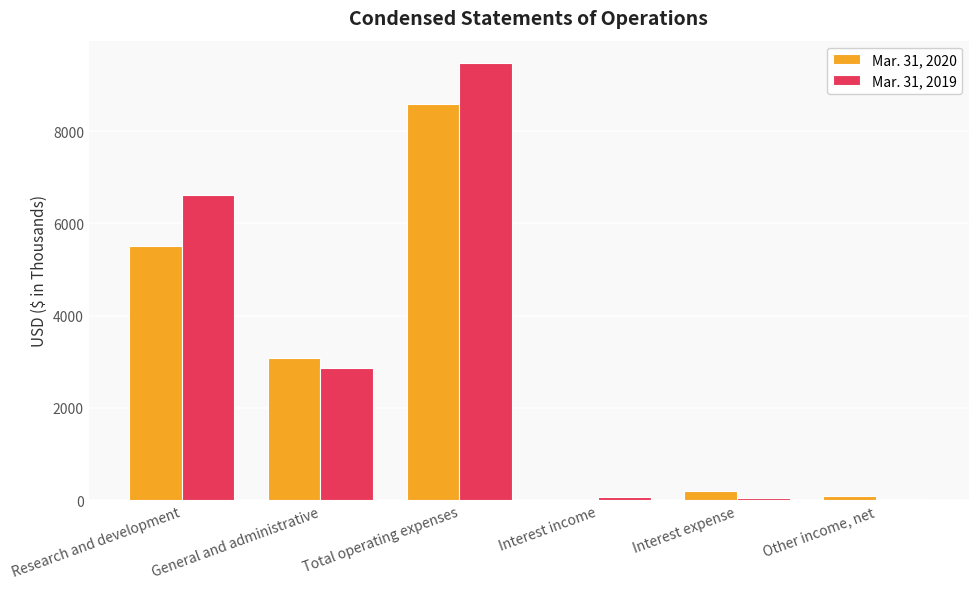

Which series changed the most between Research and development and Interest income?

Mar. 31, 2019